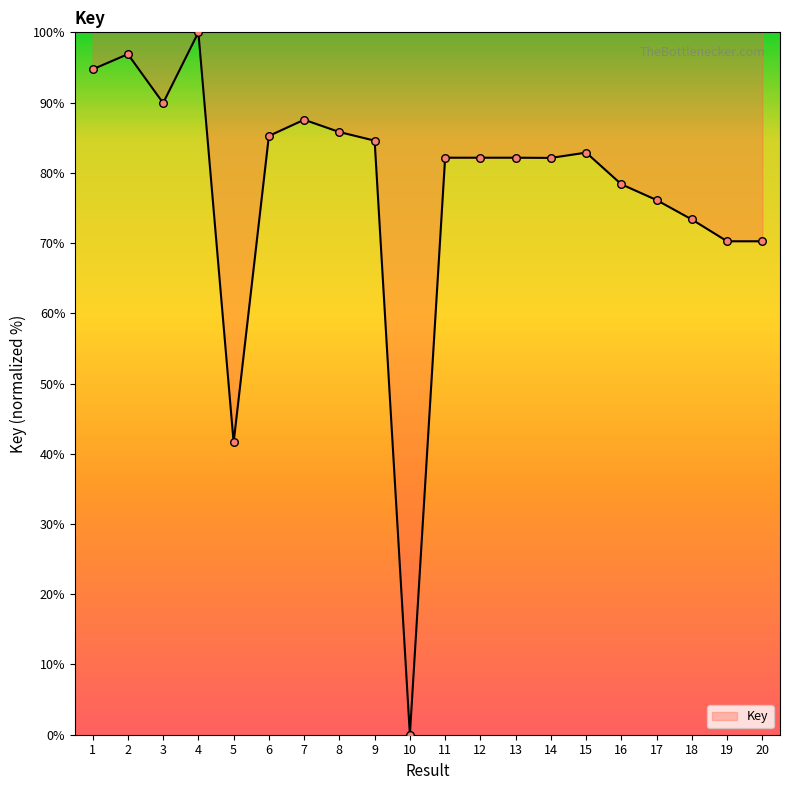

Which has a higher value, 14 or 1?

1